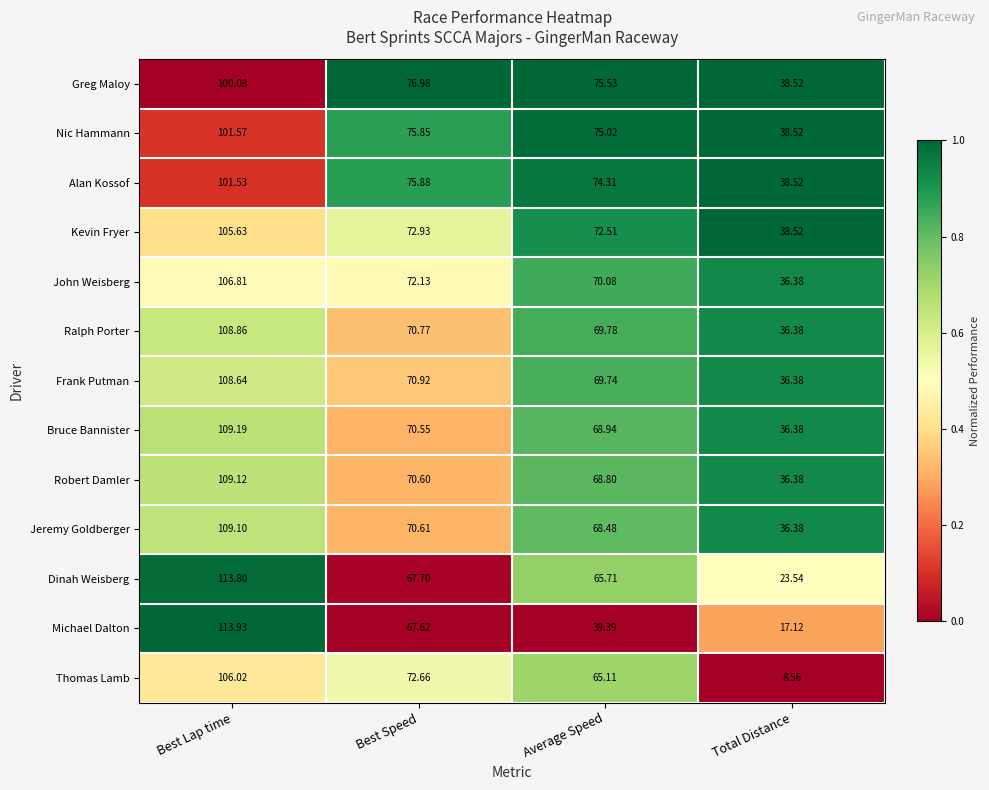

At which category does the chart reach its minimum across all series?

Total Distance